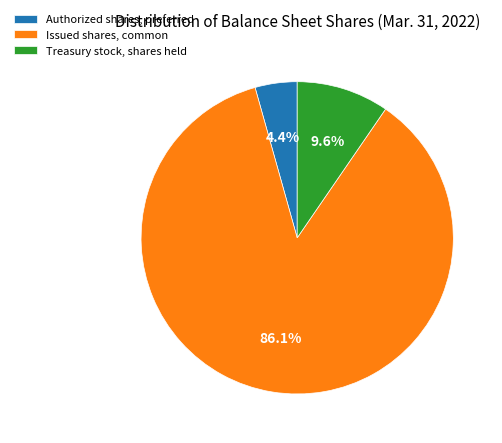

How many segments does this pie chart have?

3